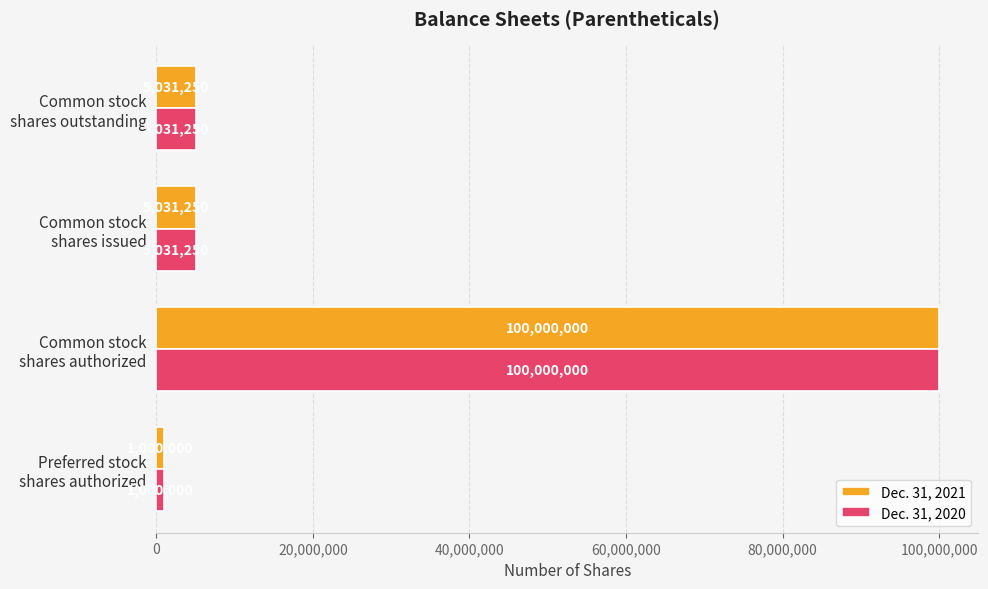

At how many categories does at least one series exceed 16496502?

1